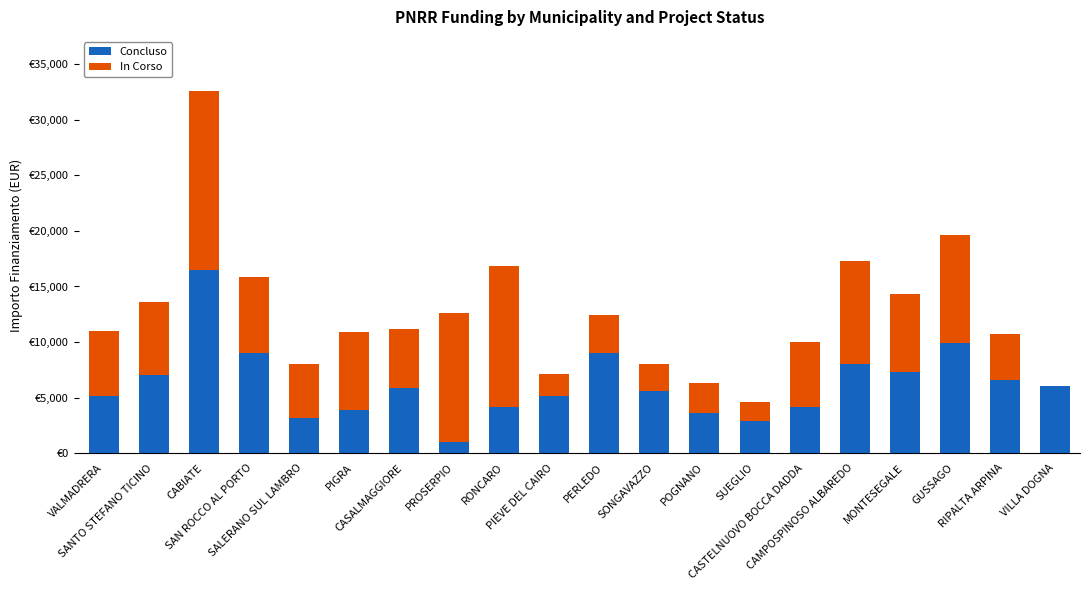

What are all the series names shown in the legend?

Concluso, In Corso